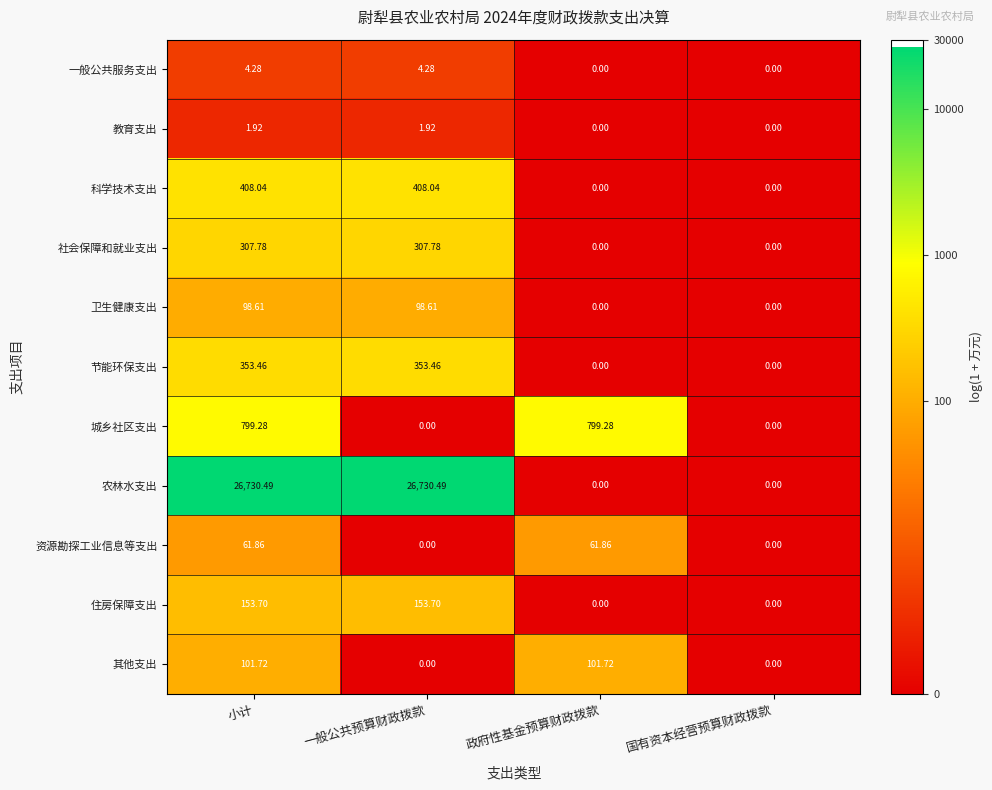

Which series has the largest range (max minus min)?

农林水支出